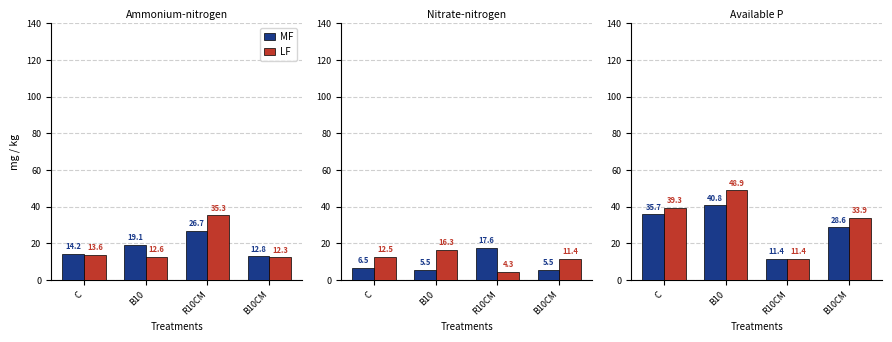

What is the value of the MF bar at the 4th from the left?

28.6